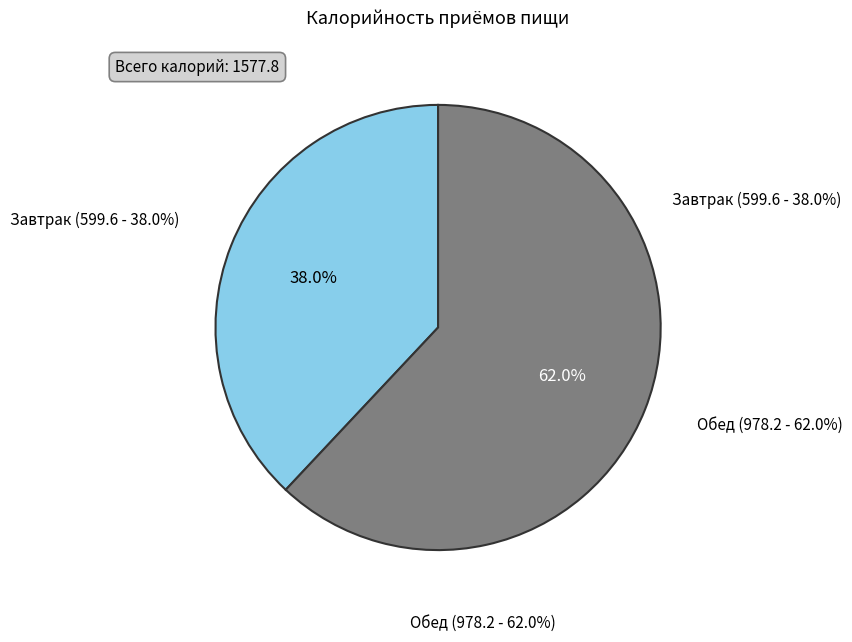

Which slice is the smallest?

Завтрак